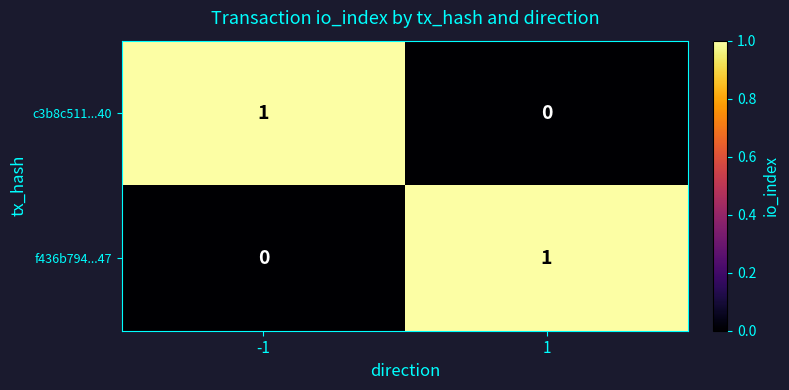

Is the value of c3b8c511...40 at -1 greater than the value of f436b794...47 at -1?

Yes